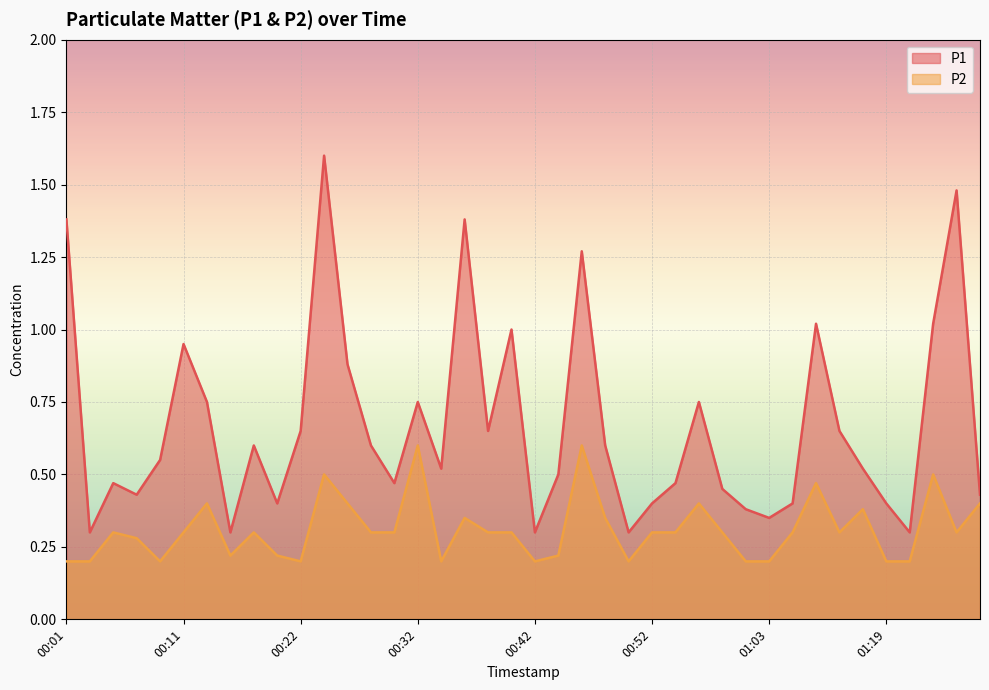

What is the average value of the P2 series?

0.3